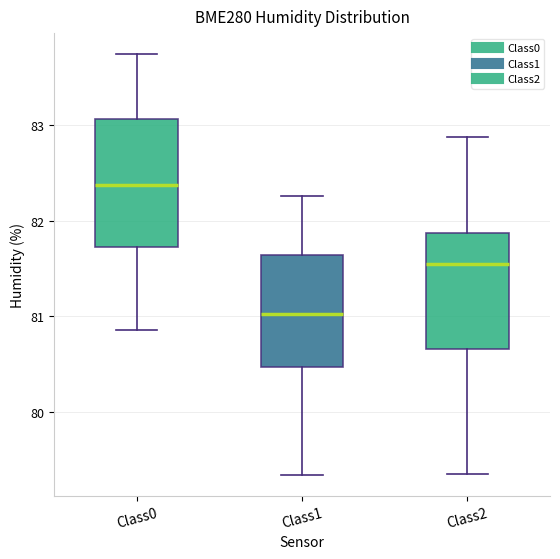

Reading left to right, read every box against the y-axis: the position of its median line, the range the box covers, and the ends of its whiskers. The values are not printed on the chart, so give them approximately, as read against the axis.

Class0: median 82.4, box 81.7 to 83.1, whiskers 80.9 to 83.7
Class1: median 81.0, box 80.5 to 81.6, whiskers 79.4 to 82.3
Class2: median 81.6, box 80.7 to 81.9, whiskers 79.4 to 82.9